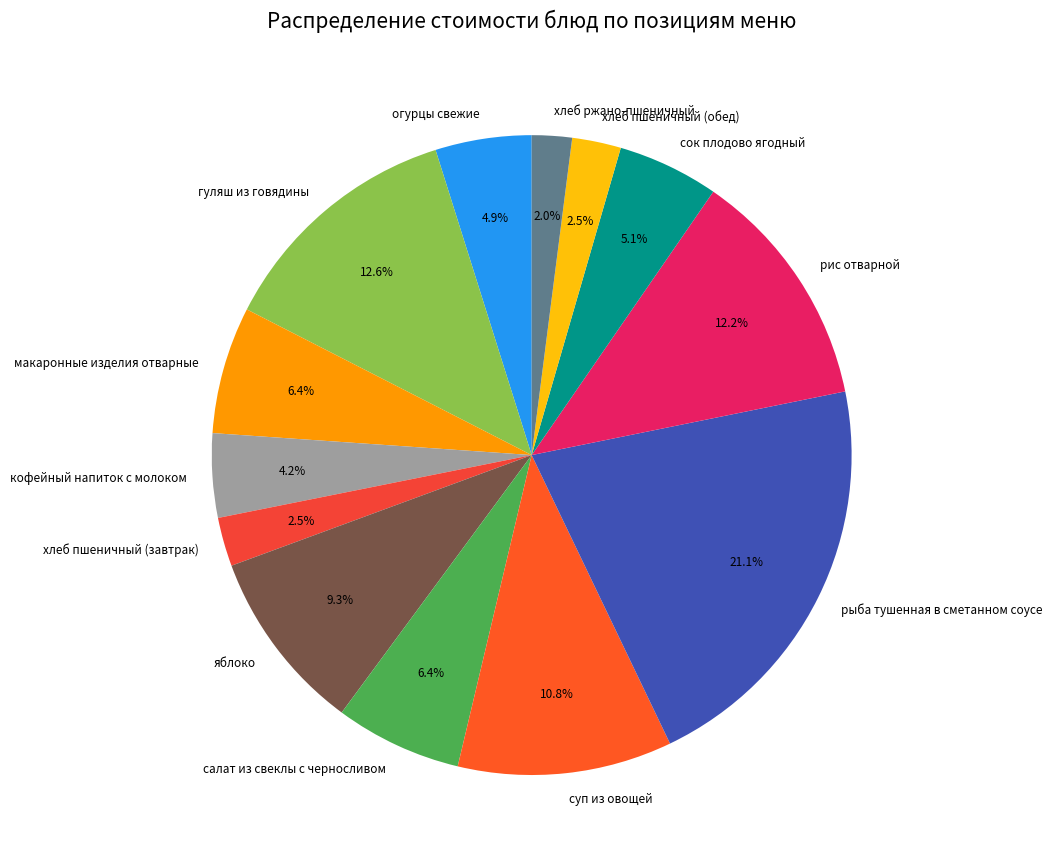

What percentage is the яблоко slice, to the nearest percent?

9%